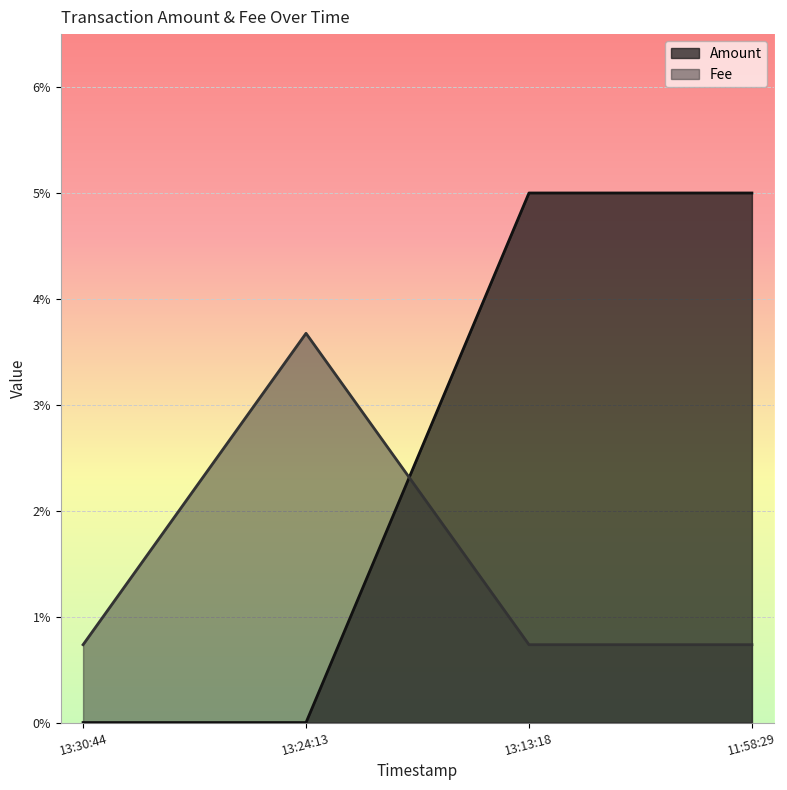

Which category has the lowest value in the Fee series?

13:30:44